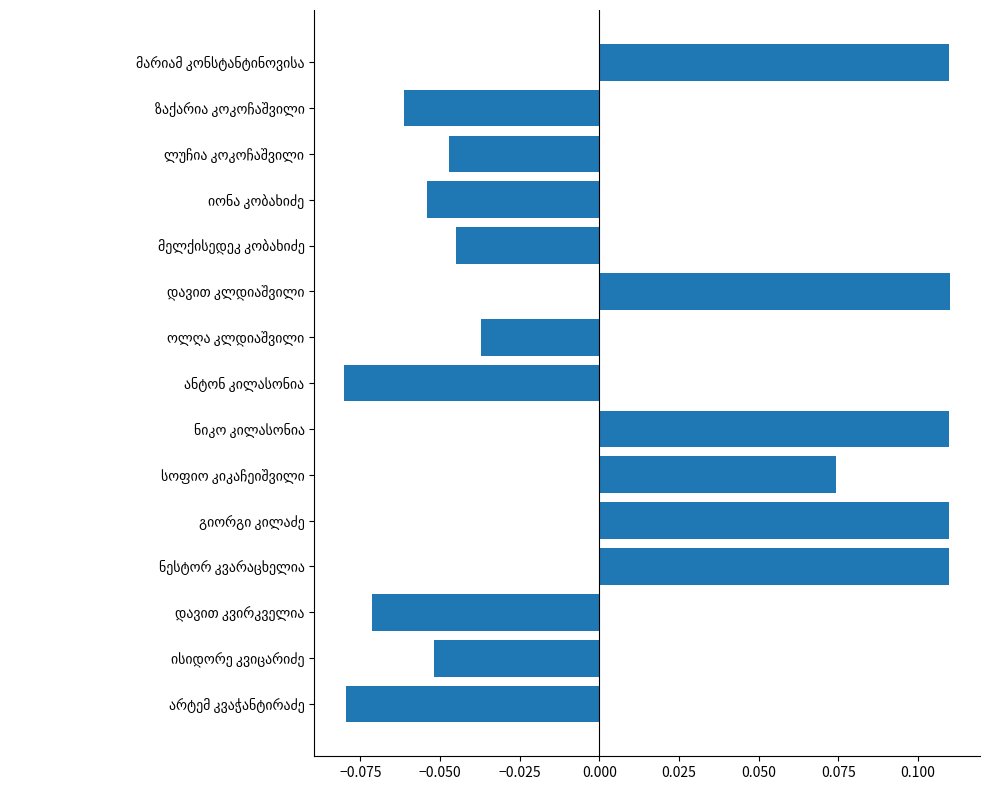

How many values are between 0 and 1?

6